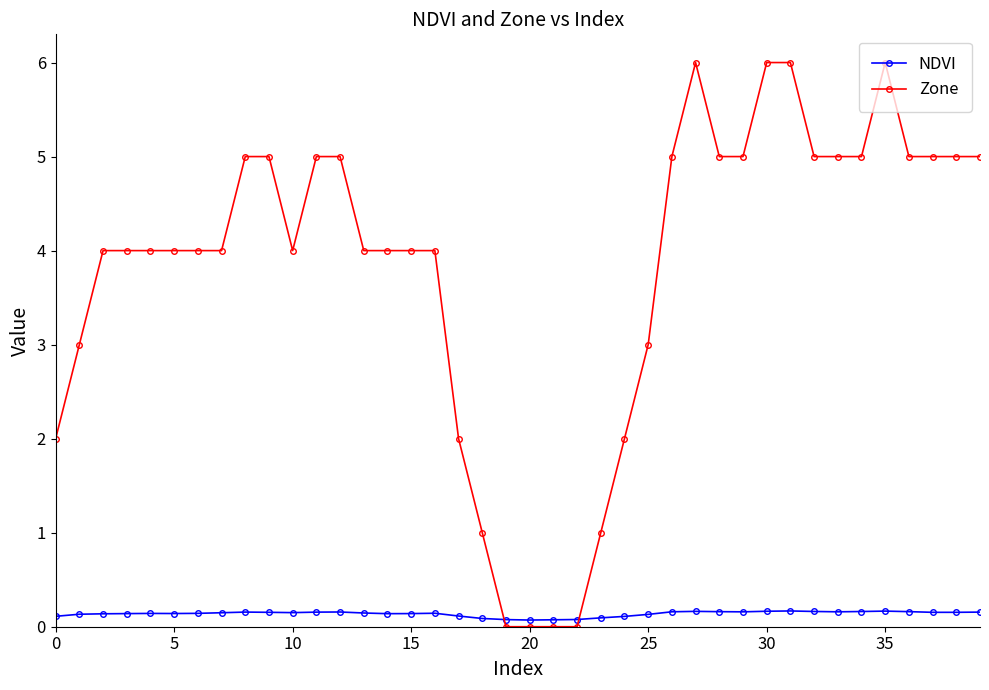

Which series has the largest total across all categories?

Zone